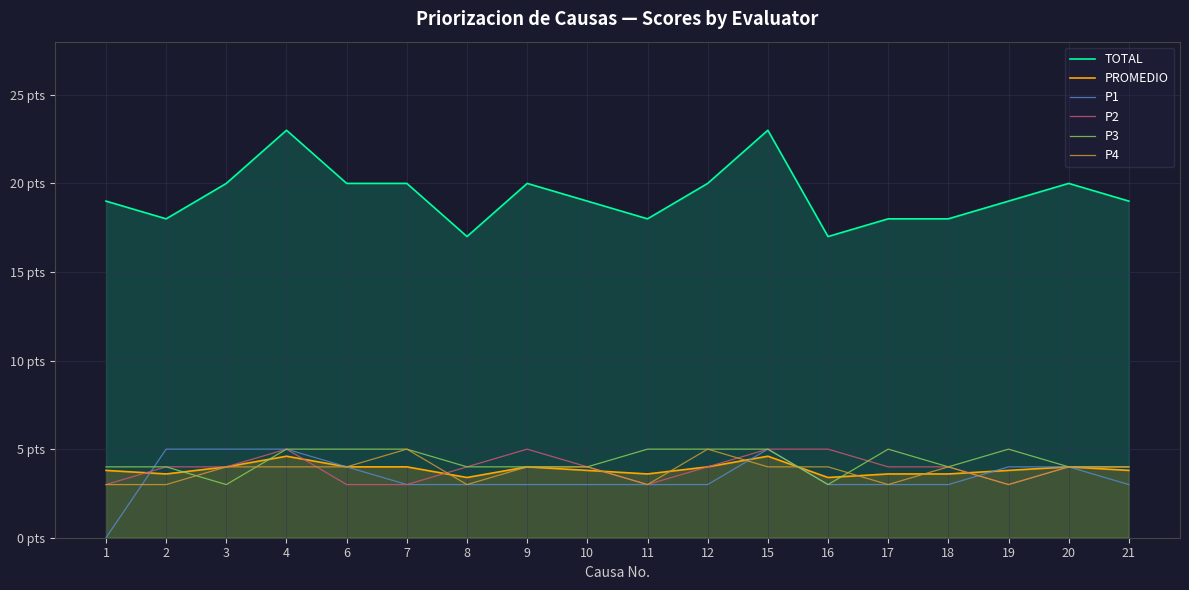

True or false: P1 has a value of 2.0 at 7.

False